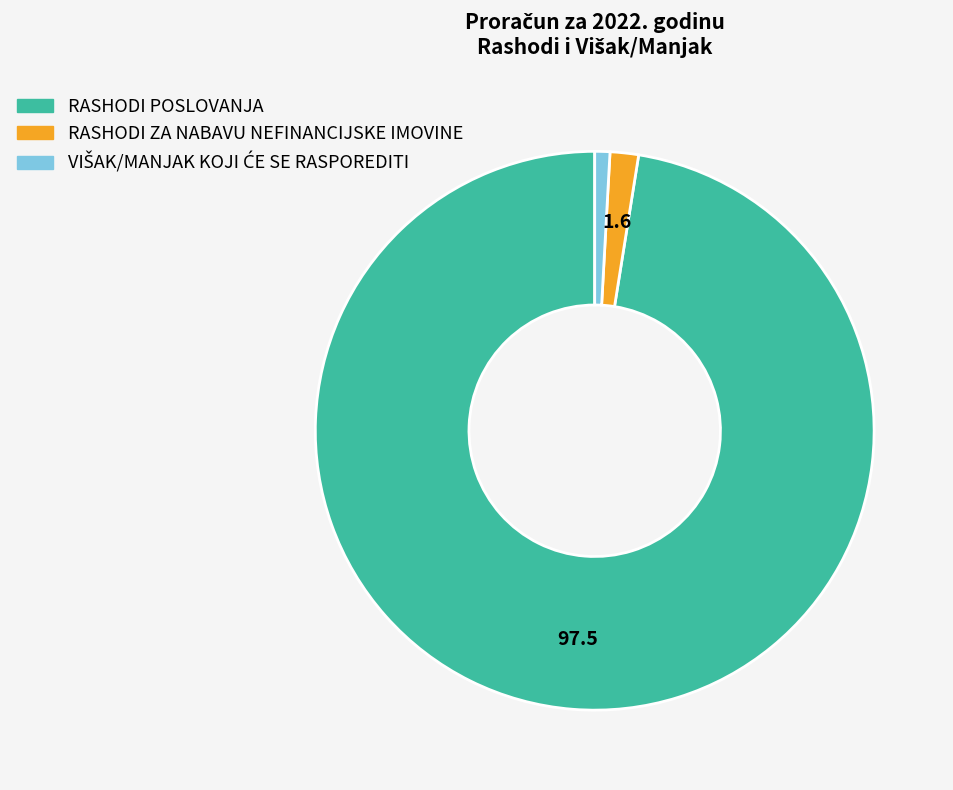

Does any single category account for the majority?

Yes